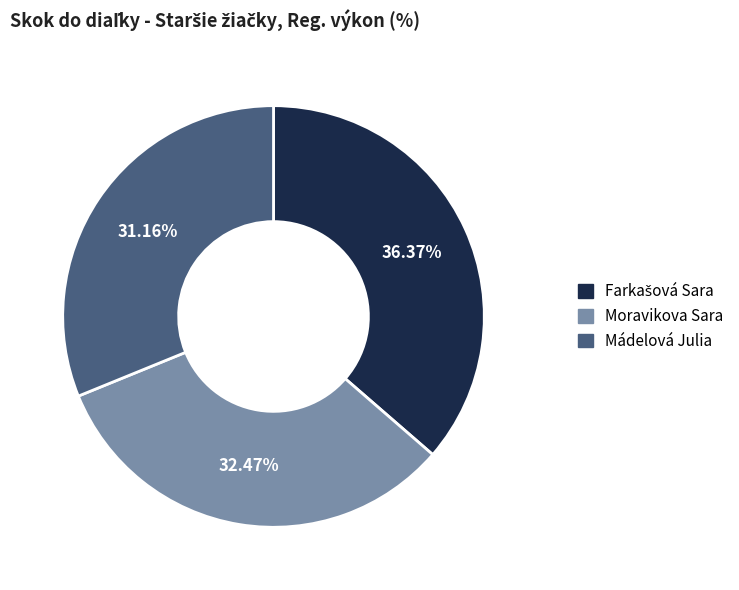

What is the total percentage of Moravikova Sara and Mádelová Julia?

63.6%